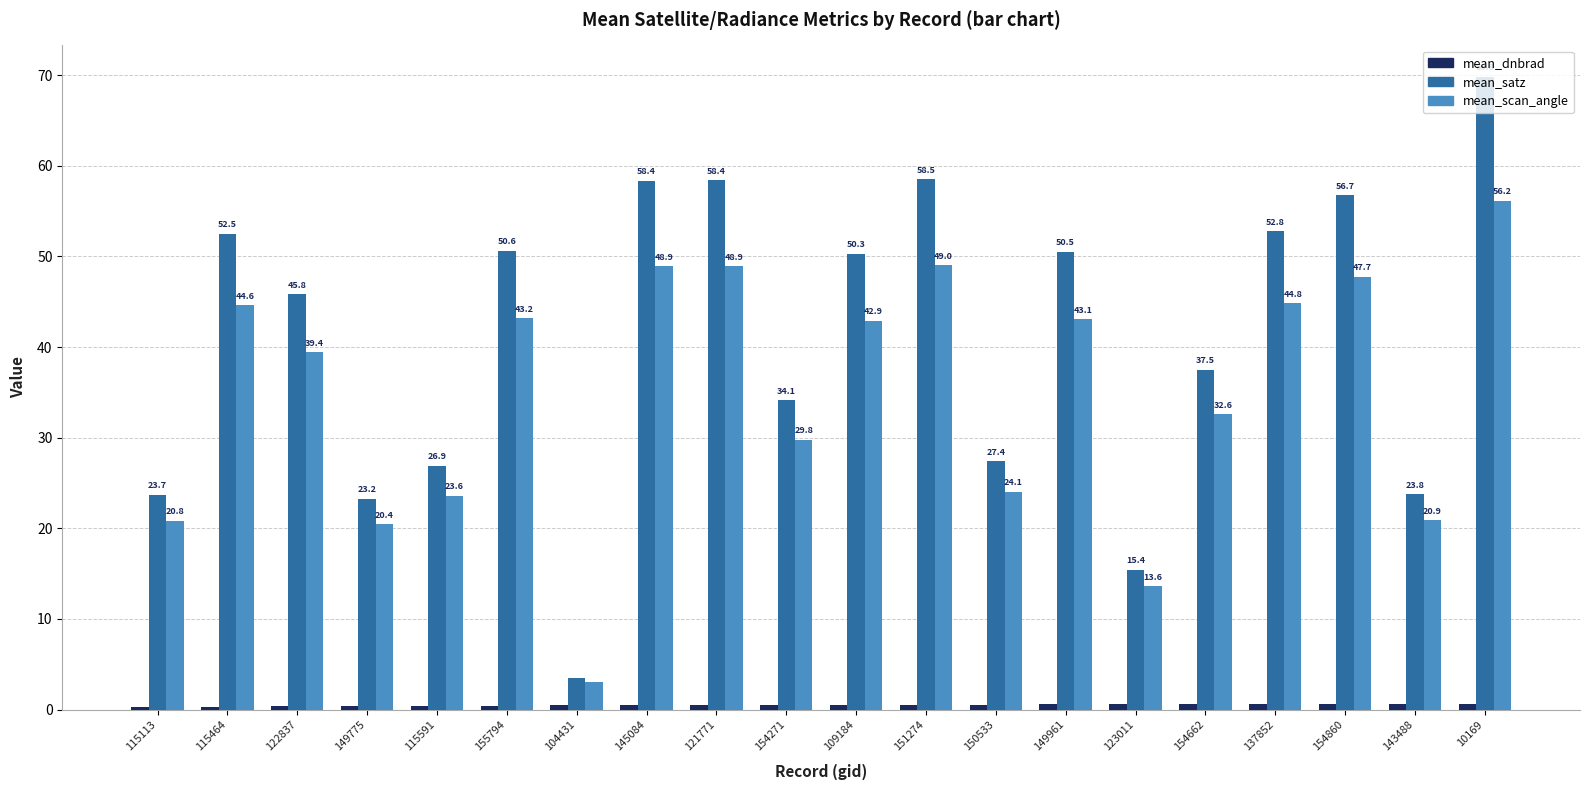

Is it true that mean_satz equals 57.2 at 154271?

False